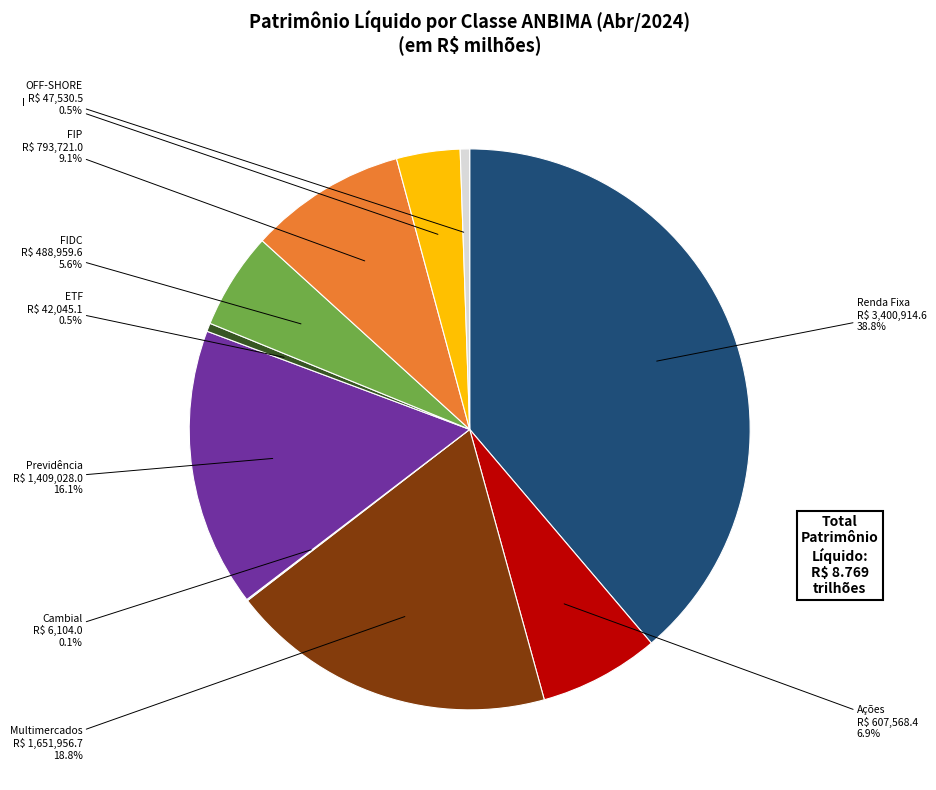

Is there any slice that represents more than half of the pie?

No